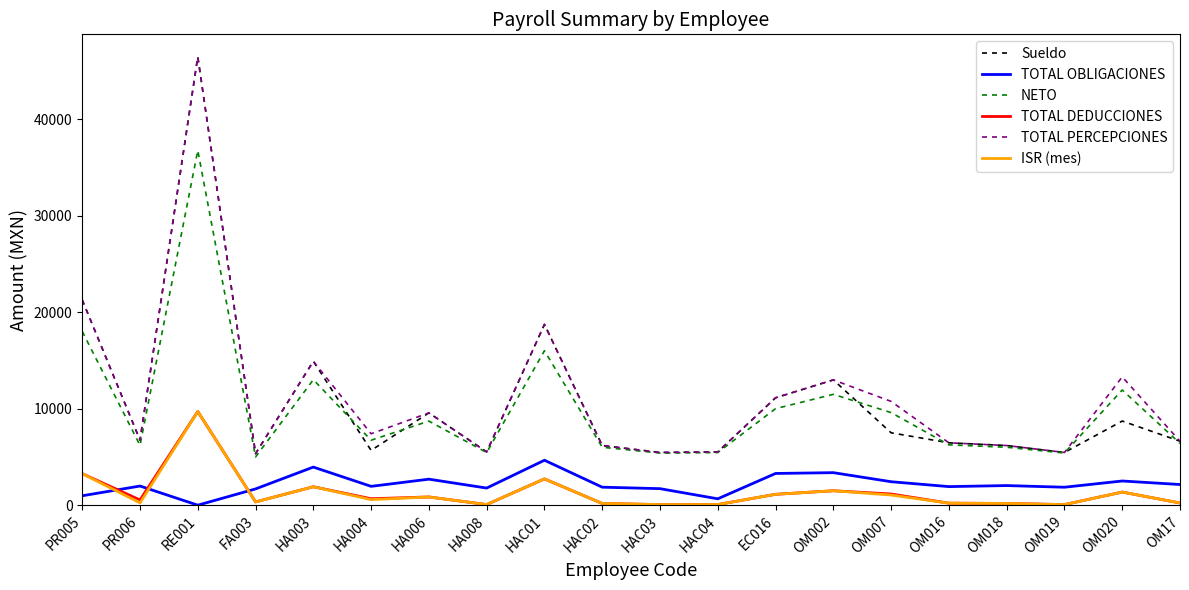

What are all the series names shown in the legend?

Sueldo, TOTAL OBLIGACIONES, NETO, TOTAL DEDUCCIONES, TOTAL PERCEPCIONES, ISR (mes)